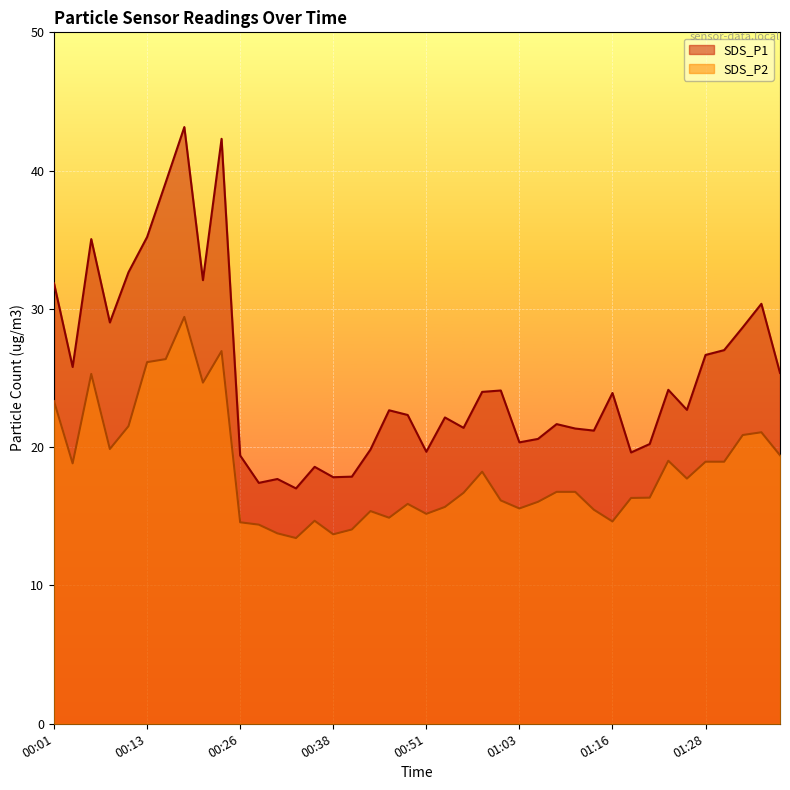

Is it true that SDS_P1 equals 31.2 at 01:08?

False